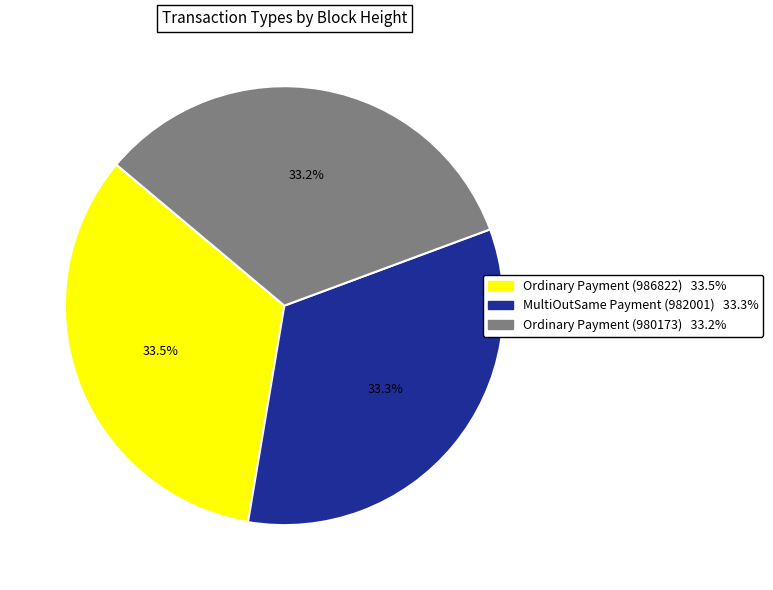

Does any single category account for the majority?

No